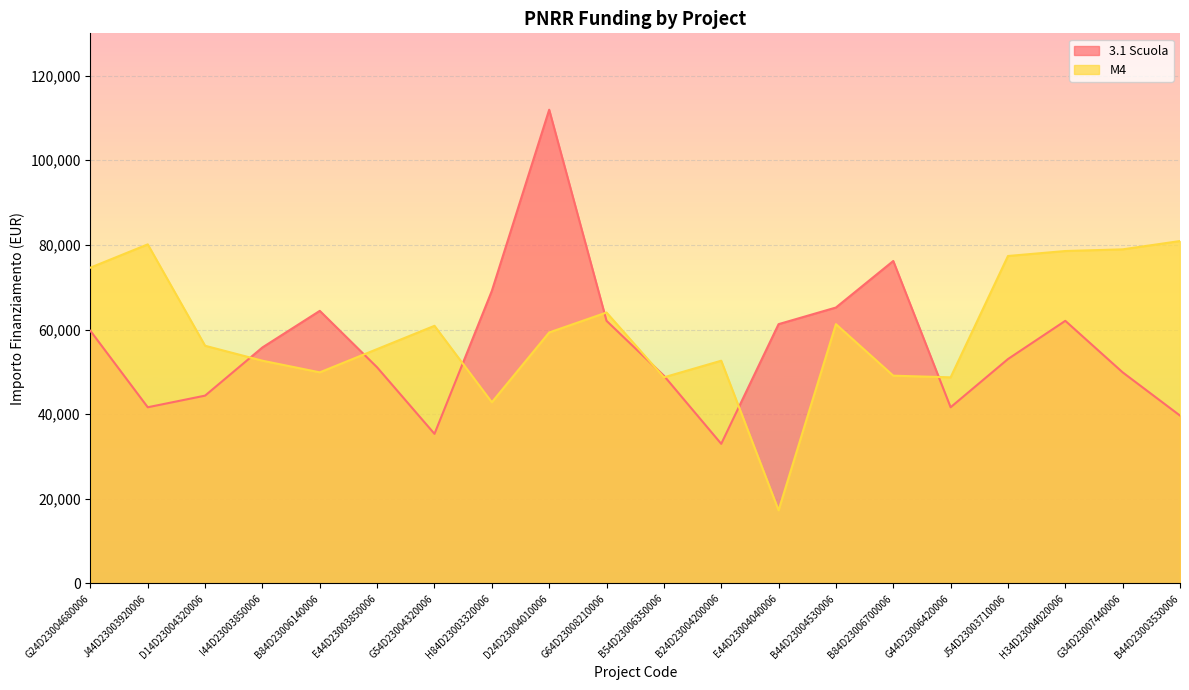

Reading left to right, transcribe all the data shown in this chart.

3.1 Scuola: 59706.2	41637.2	44386.8	55778.1	64419.8	51064.5	35352.3	69133.5	111949.1	62063.0	49100.5	32995.5	61277.4	65205.4	76203.9	41637.2	53028.5	62063.0	49886.1	39673.2
M4: 74632.7	80132.0	56170.9	52635.7	49886.1	55385.3	60884.6	42815.6	59313.4	64027.0	48707.7	52635.7	17283.4	61277.4	49100.5	48707.7	77382.4	78560.8	78953.6	80917.6